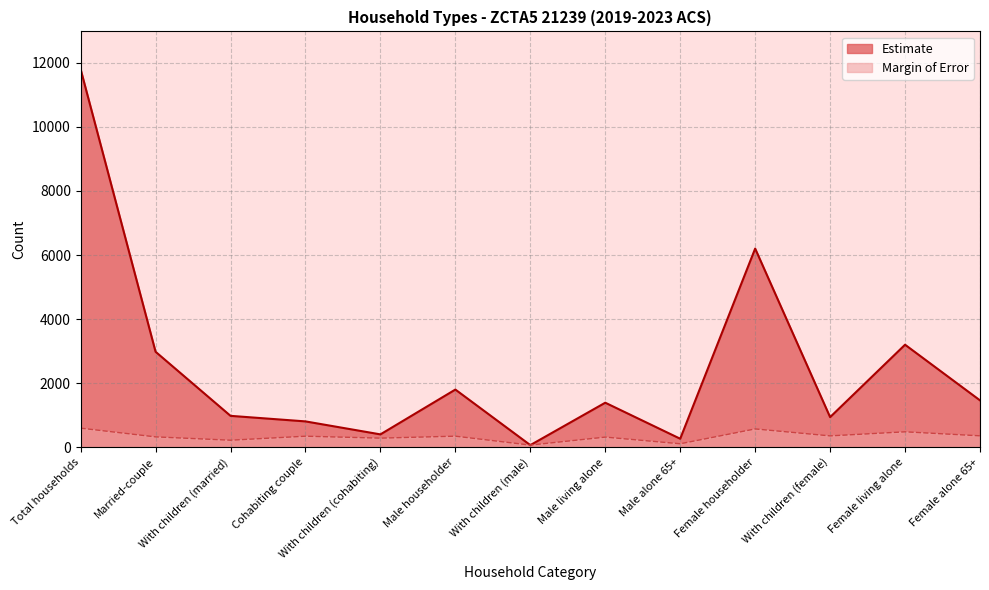

Reading right to left, transcribe all the data shown in this chart.

Estimate: Female alone 65+=1466	Female living alone=3202	With children (female)=943	Female householder=6201	Male alone 65+=269	Male living alone=1393	With children (male)=70	Male householder=1803	With children (cohabiting)=405	Cohabiting couple=810	With children (married)=983	Married-couple=2982	Total households=11796
Margin of Error: Female alone 65+=360	Female living alone=485	With children (female)=358	Female householder=575	Male alone 65+=112	Male living alone=320	With children (male)=71	Male householder=349	With children (cohabiting)=288	Cohabiting couple=348	With children (married)=223	Married-couple=327	Total households=599